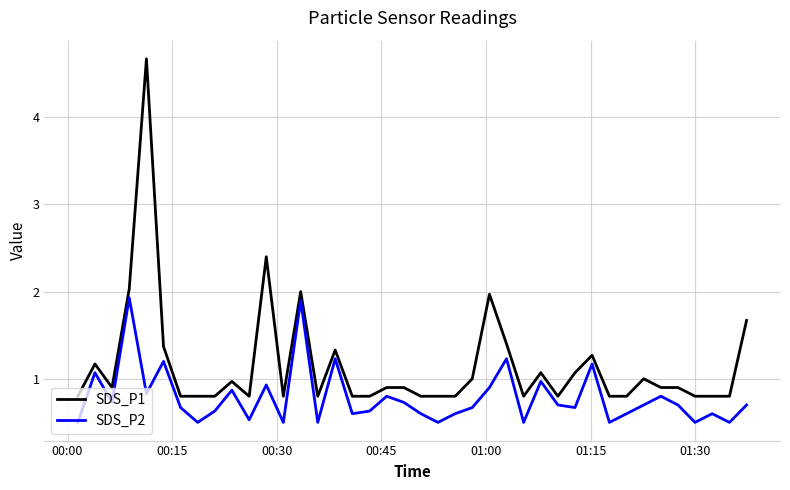

True or false: SDS_P2 and SDS_P1 intersect in this chart.

False